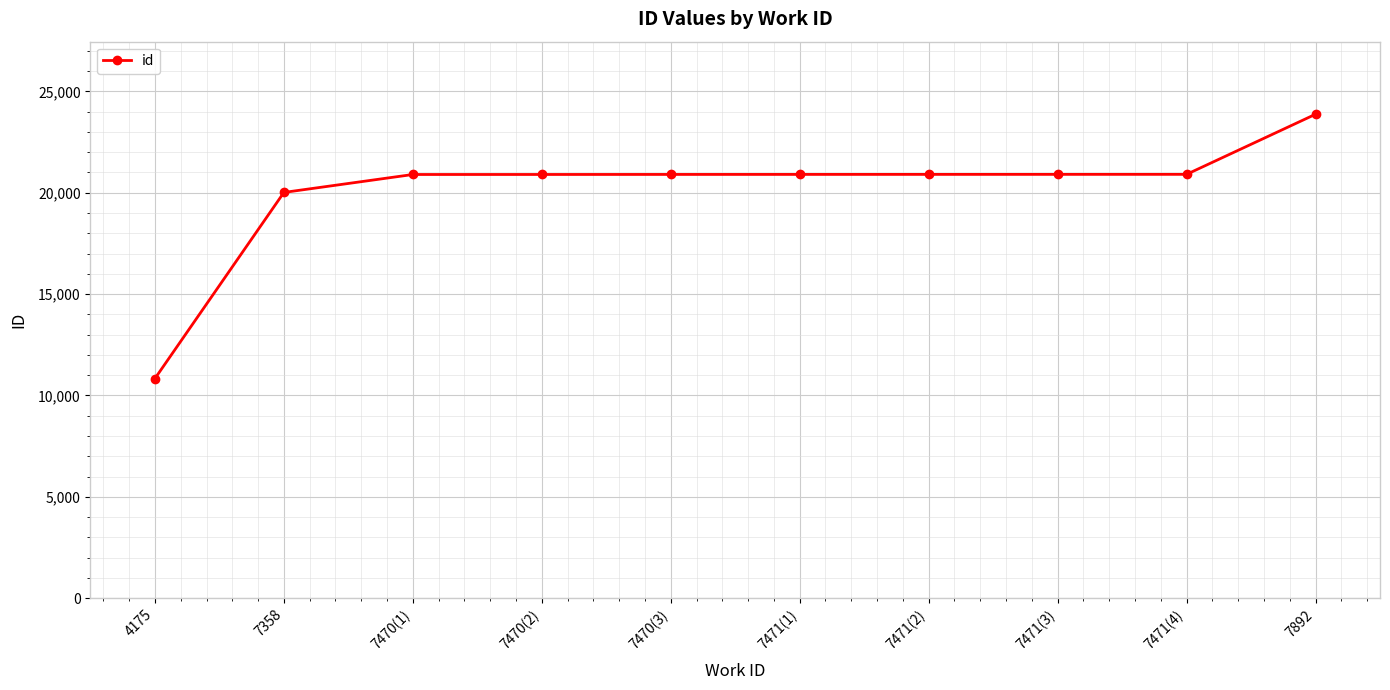

Does the chart display data point markers on the line(s)?

Yes